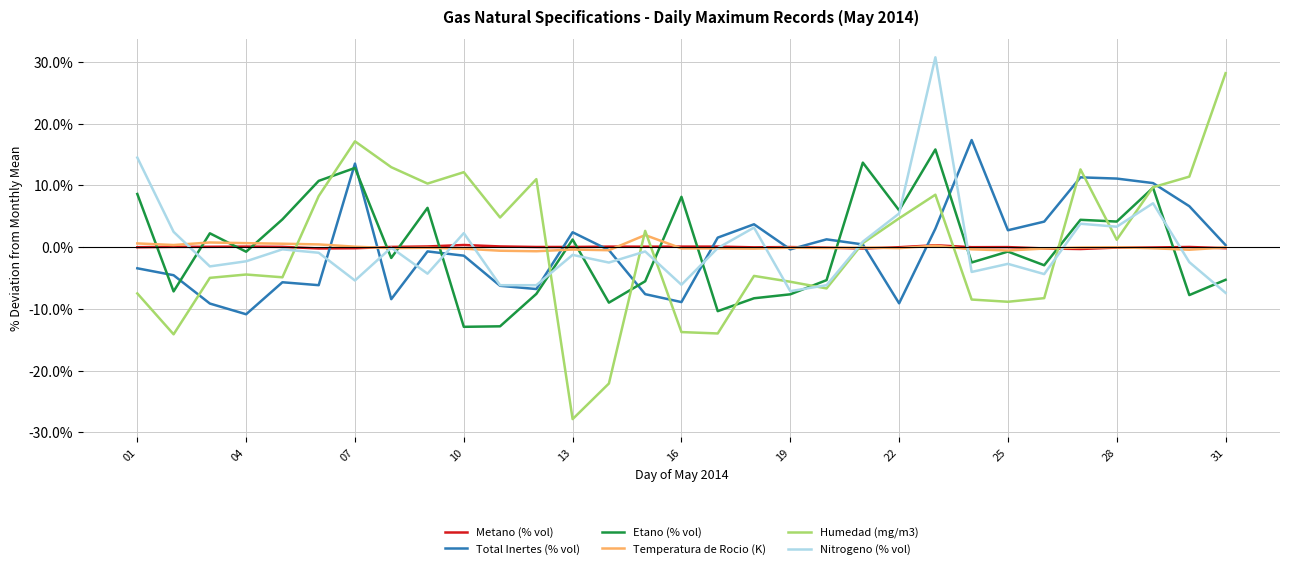

Which series has the largest range (max minus min)?

Humedad (mg/m3)